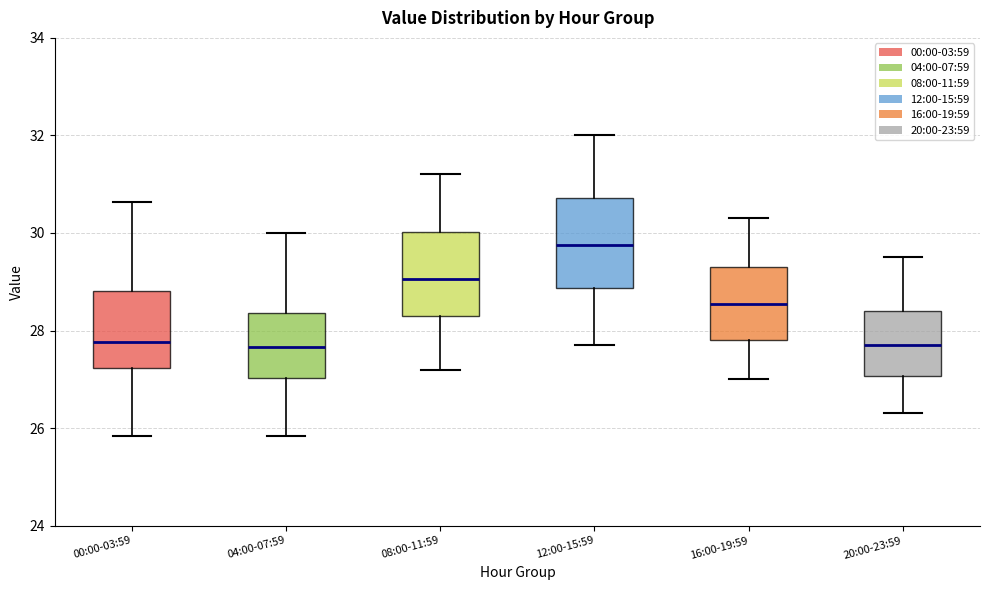

Reading left to right, read every box against the y-axis: the position of its median line, the range the box covers, and the ends of its whiskers. The values are not printed on the chart, so give them approximately, as read against the axis.

00:00-03:59: median 27.8, box 27.2 to 28.8, whiskers 25.8 to 30.6
04:00-07:59: median 27.6, box 27.0 to 28.4, whiskers 25.8 to 30.0
08:00-11:59: median 29.0, box 28.4 to 30.0, whiskers 27.2 to 31.2
12:00-15:59: median 29.8, box 28.8 to 30.8, whiskers 27.8 to 32.0
16:00-19:59: median 28.6, box 27.8 to 29.4, whiskers 27.0 to 30.4
20:00-23:59: median 27.8, box 27.0 to 28.4, whiskers 26.4 to 29.6